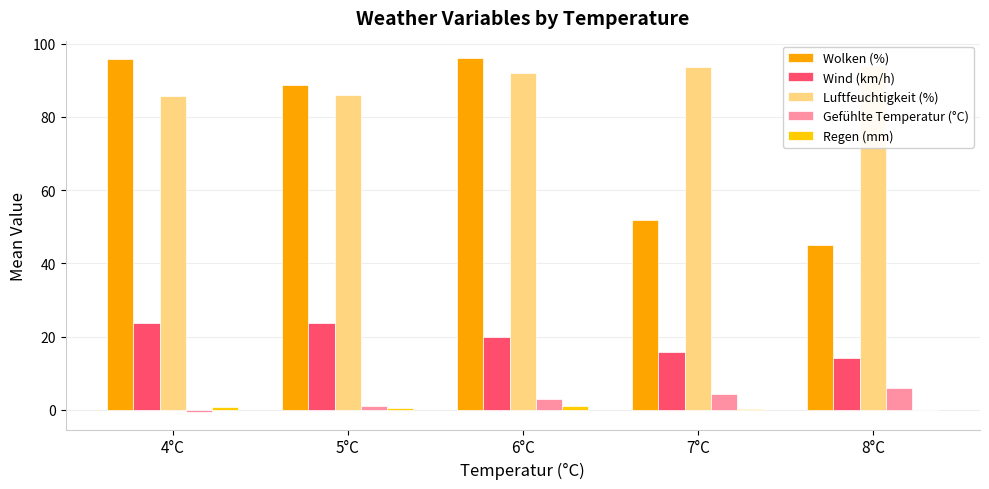

Is it true that Regen (mm) equals 0.5 at 8°C?

False